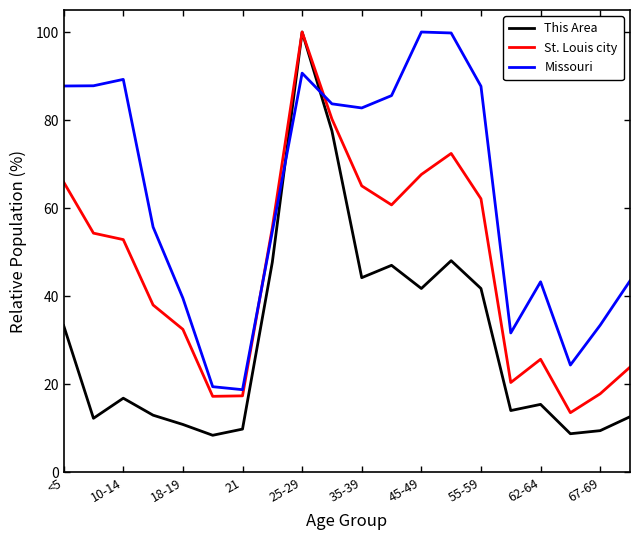

What are all the series names shown in the legend?

This Area, St. Louis city, Missouri